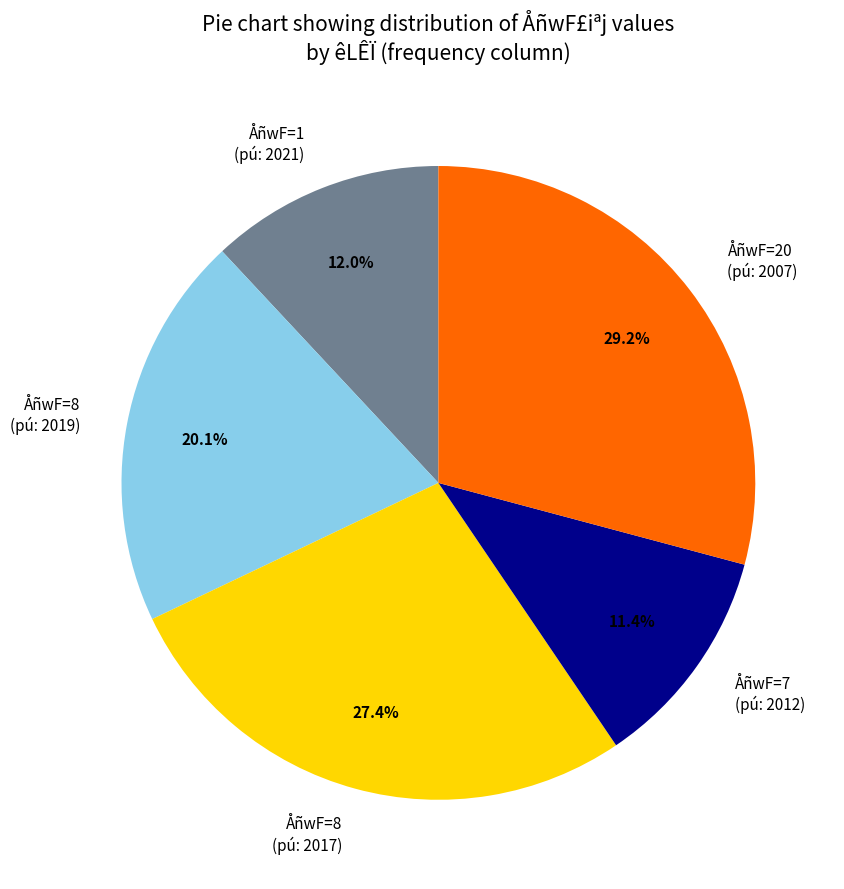

To the nearest percent, what is the difference between the largest and smallest slice percentages?

18%